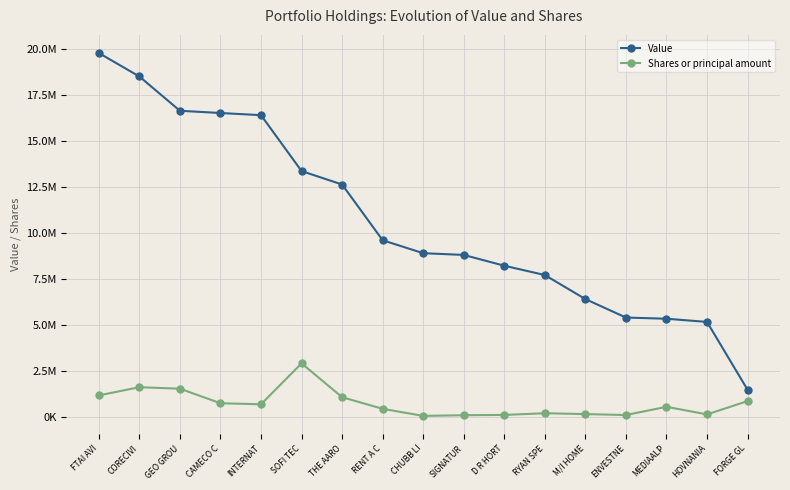

The value of Shares or principal amount at GEO GROU is 1518716. True or false?

True